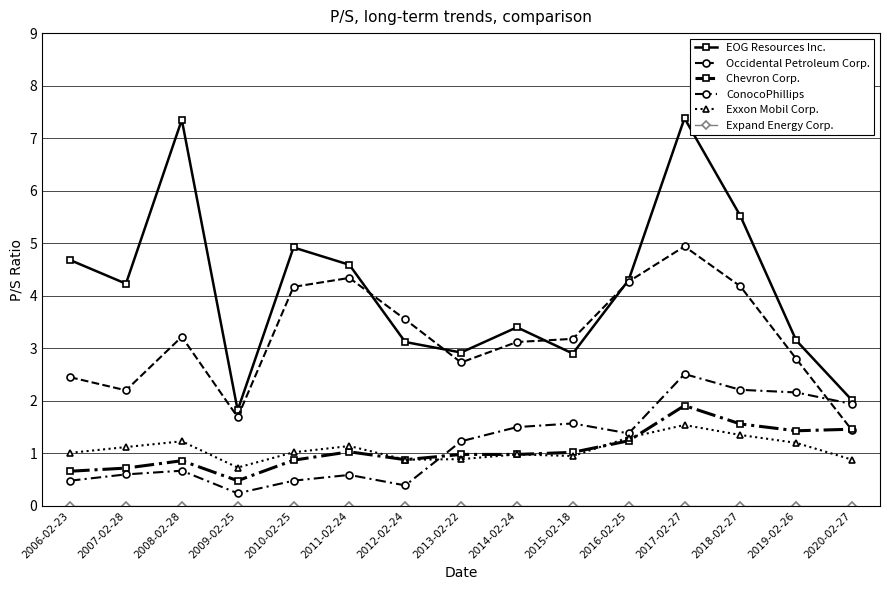

Which series changed the most between 2007-02-28 and 2015-02-18?

EOG Resources Inc.